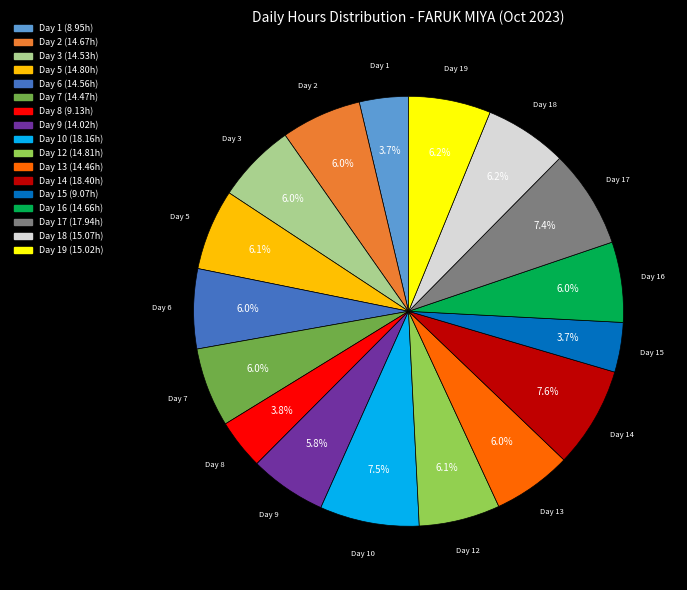

Is the sum of Day 17 and Day 7 greater than half?

No